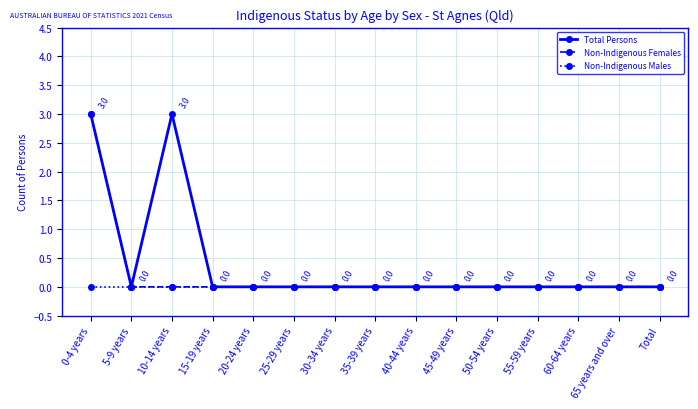

The Total Persons series shows 0 at 15-19 years. True or false?

True